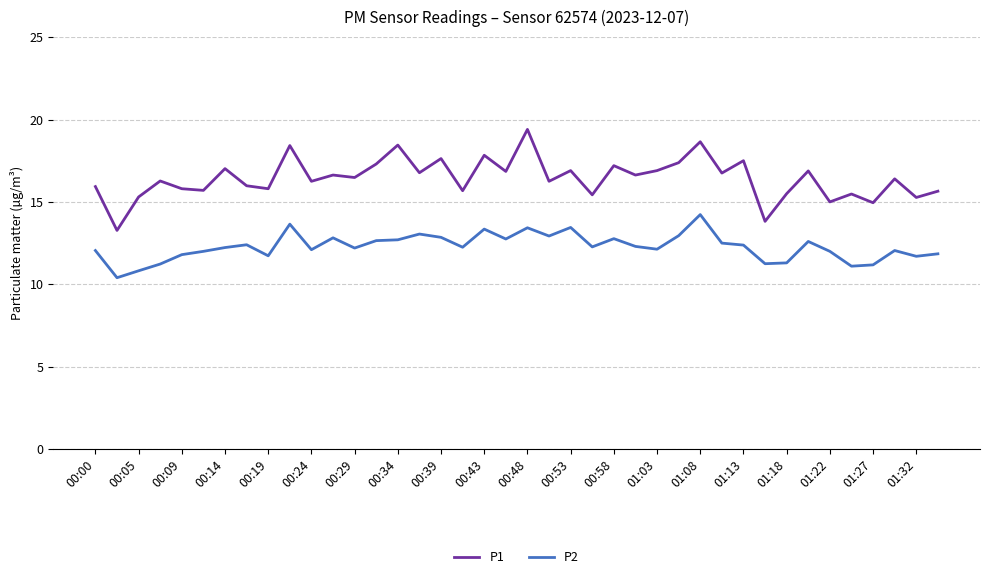

Rank the series by their maximum value, from highest to lowest.

P1, P2